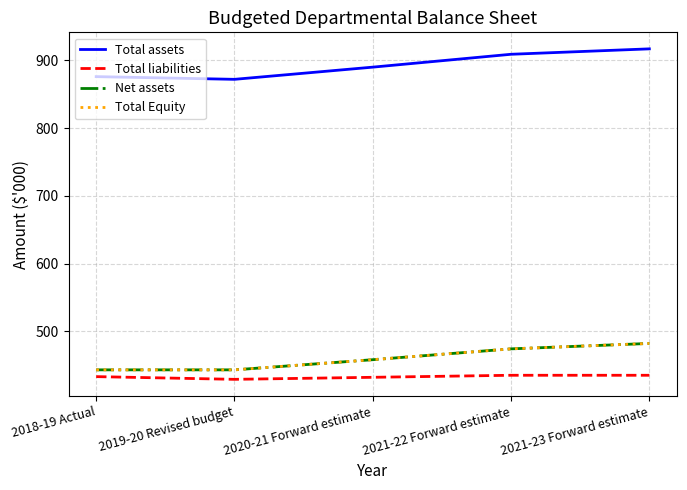

Is this an area chart (filled region under the line)?

No